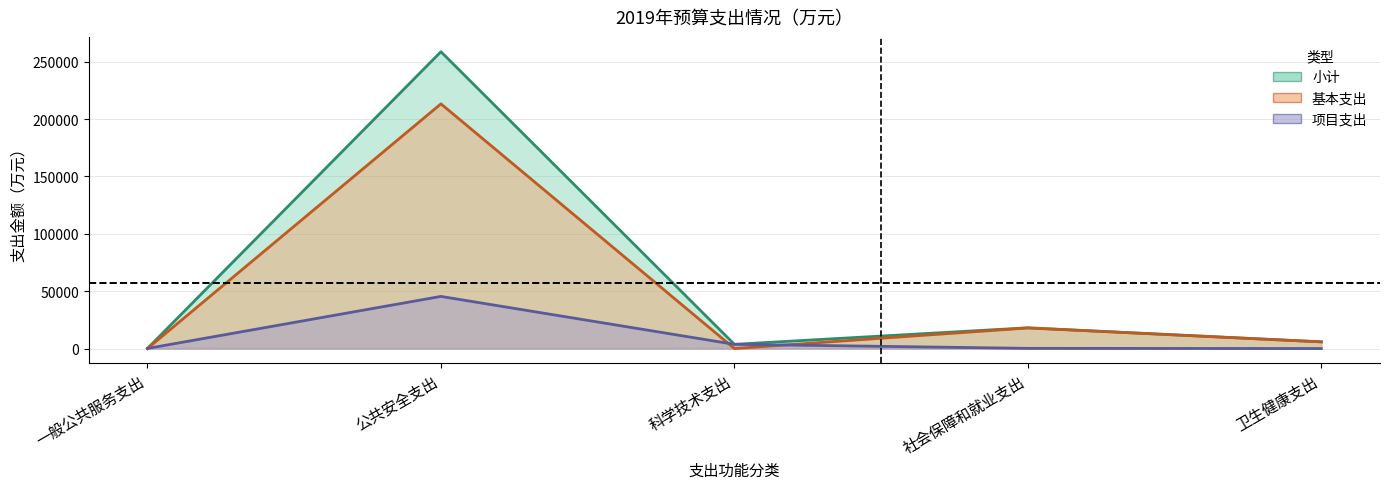

What is the label of the 5th point from the left?

卫生健康支出